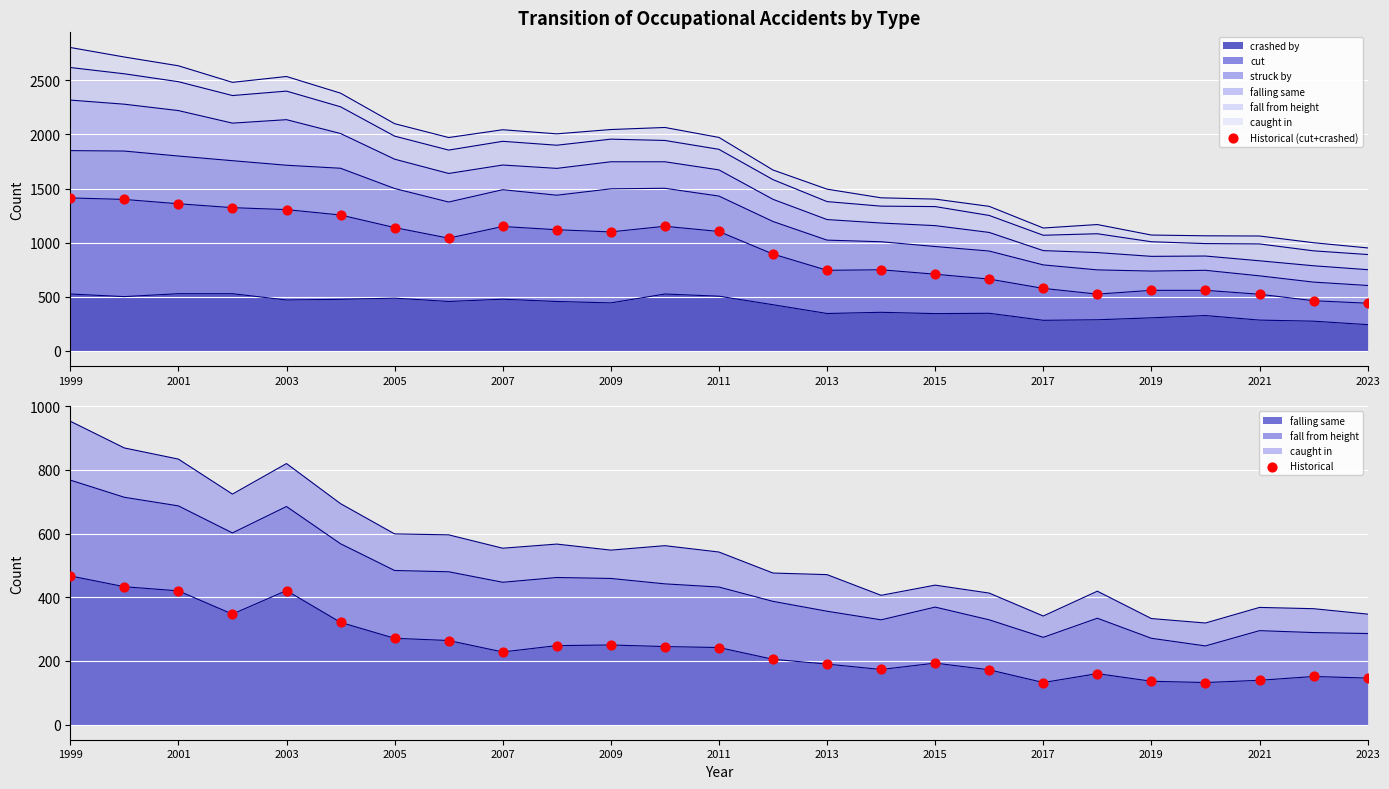

Which series has the largest total across all categories?

Historical (cut+crashed)